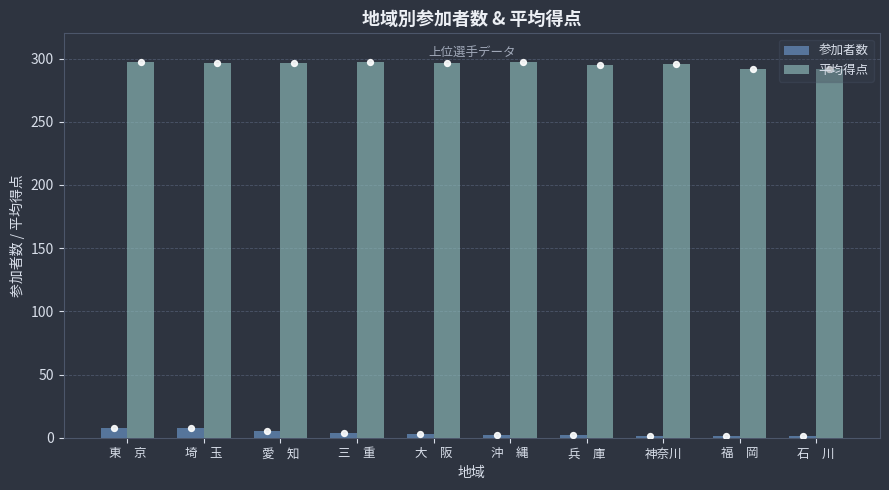

Which series has the largest total across all categories?

平均得点